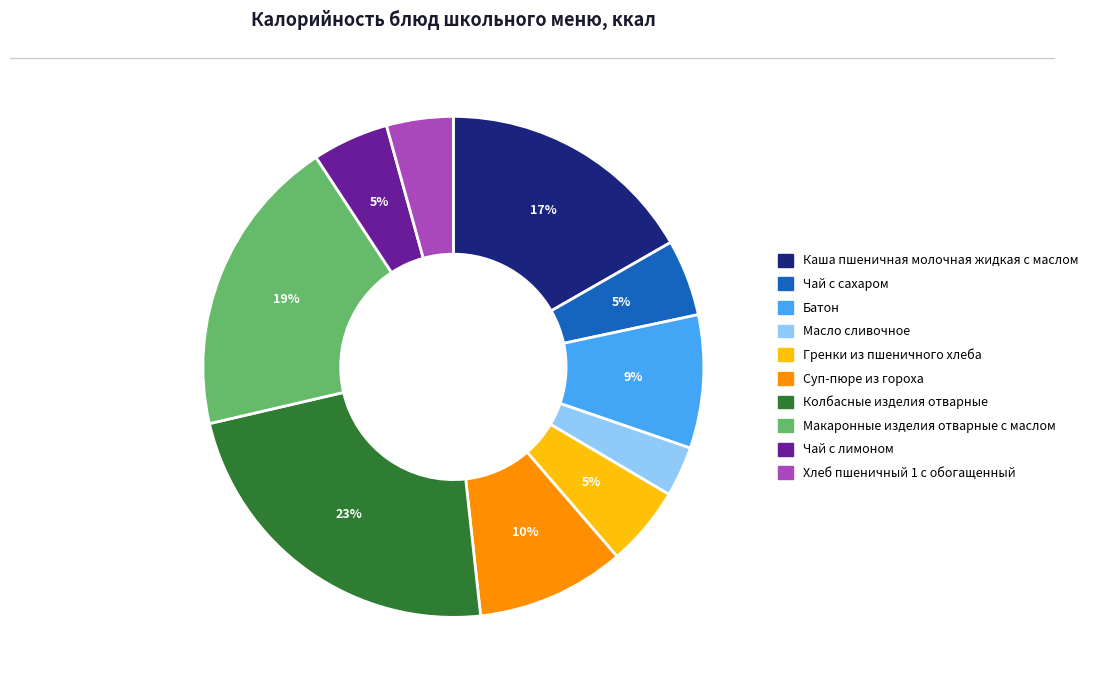

Which category has the biggest portion of the pie?

Колбасные изделия отварные